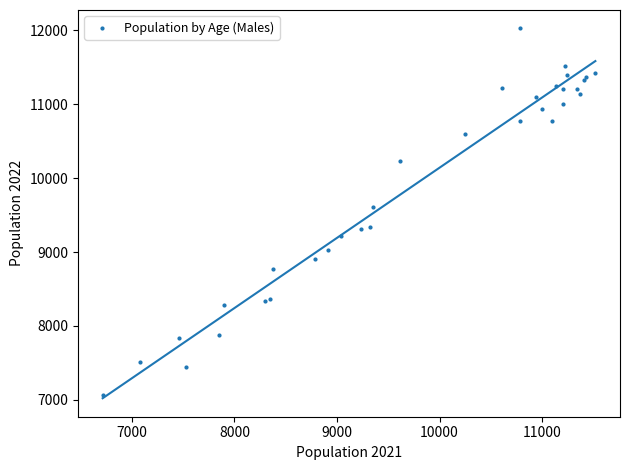

What Y value in the scatter plot is closest to 9545?

9606